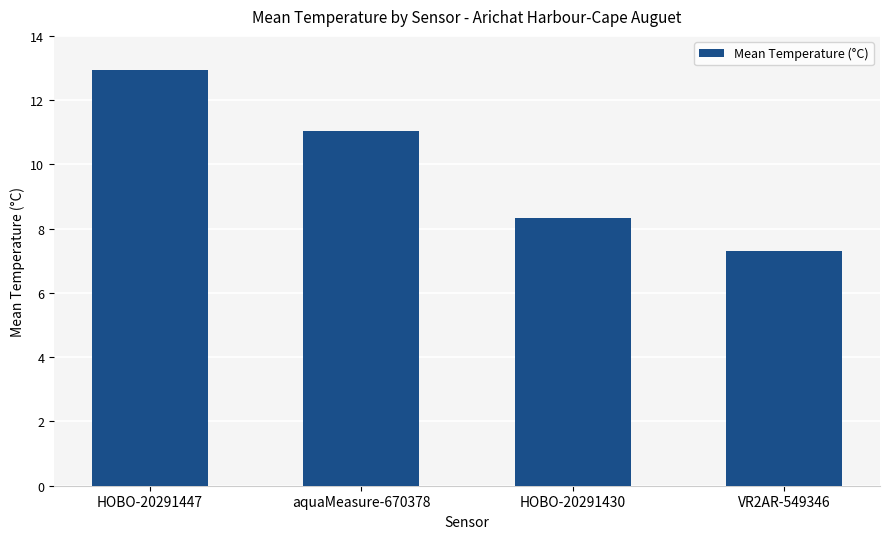

The chart shows a value of 6.1 at aquaMeasure-670378. True or false?

False